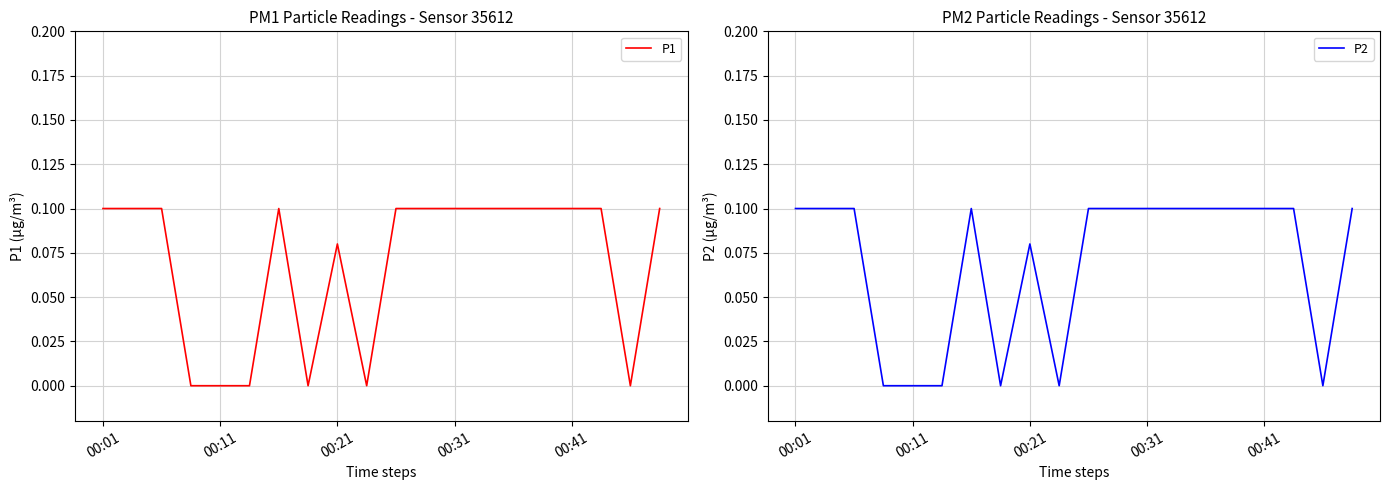

The value of P1 at 00:31 is 0.0. True or false?

False